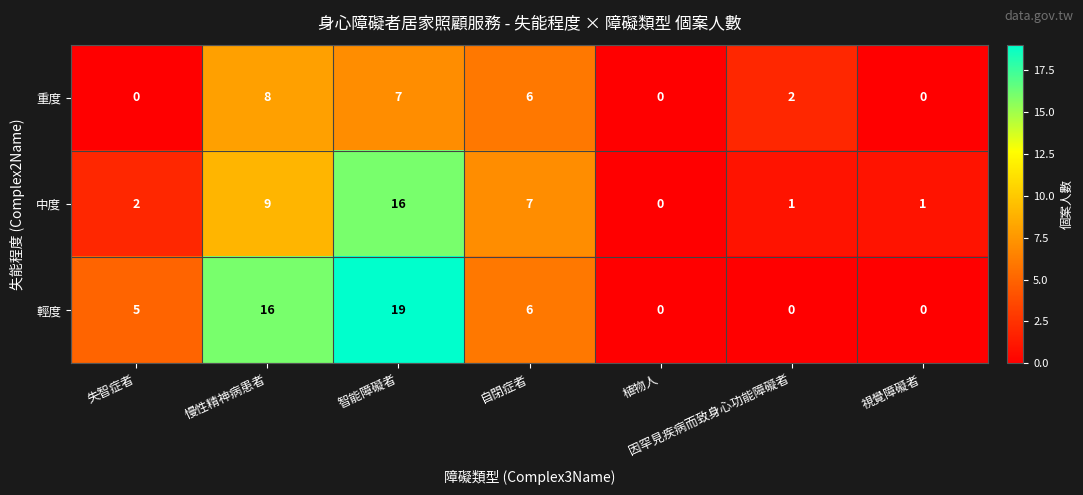

The value of 輕度 at 智能障礙者 is 13. True or false?

False